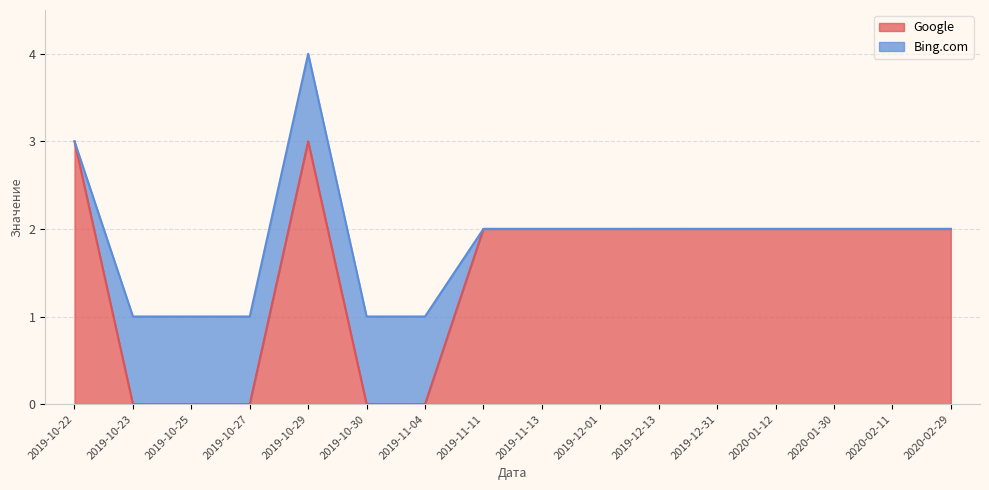

The value at 2020-02-11 is 2. True or false?

True